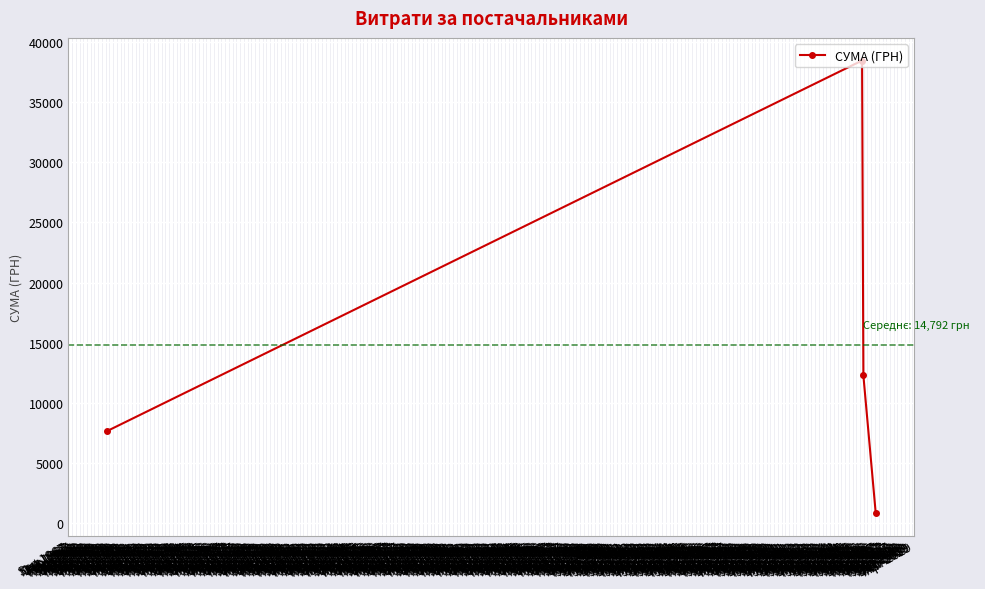

What is the label of the 2nd point from the right?

Mar 2016